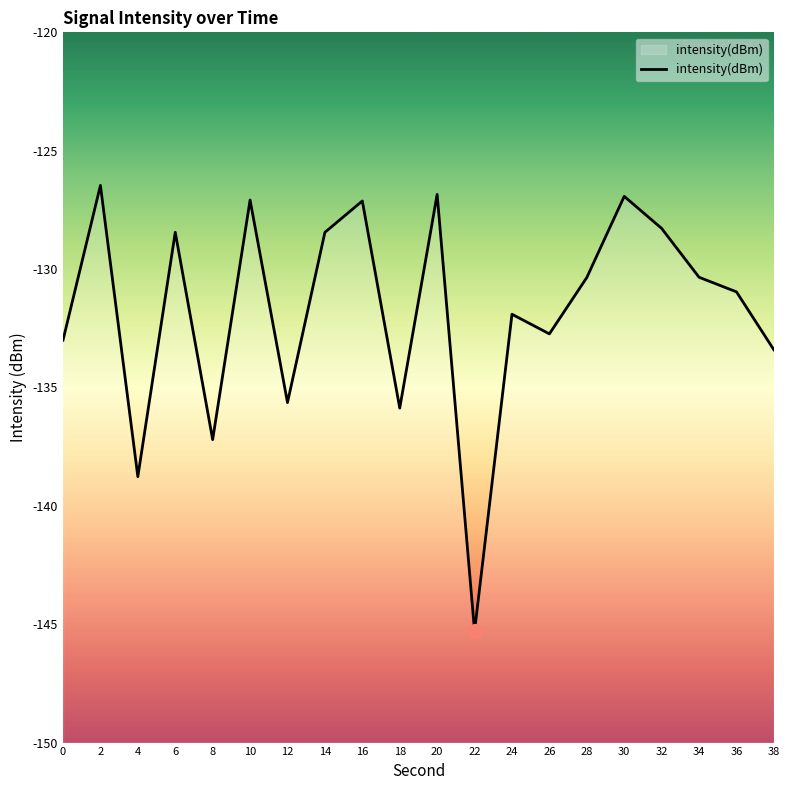

True or false: the data shows -35.8 at 8.

False